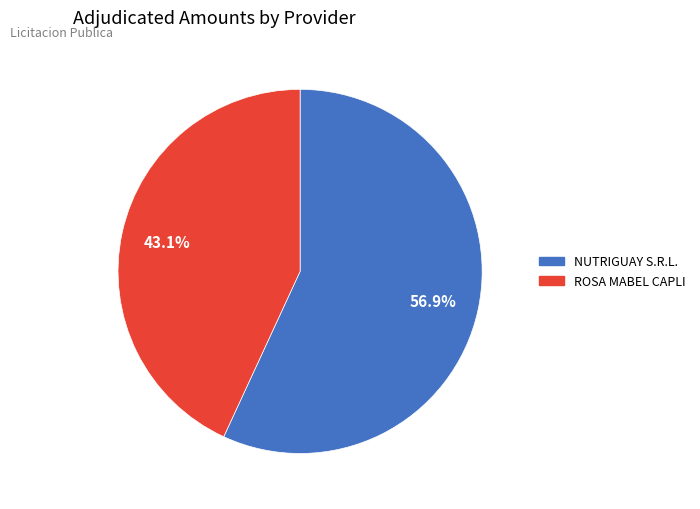

How many slices are in this pie chart?

2